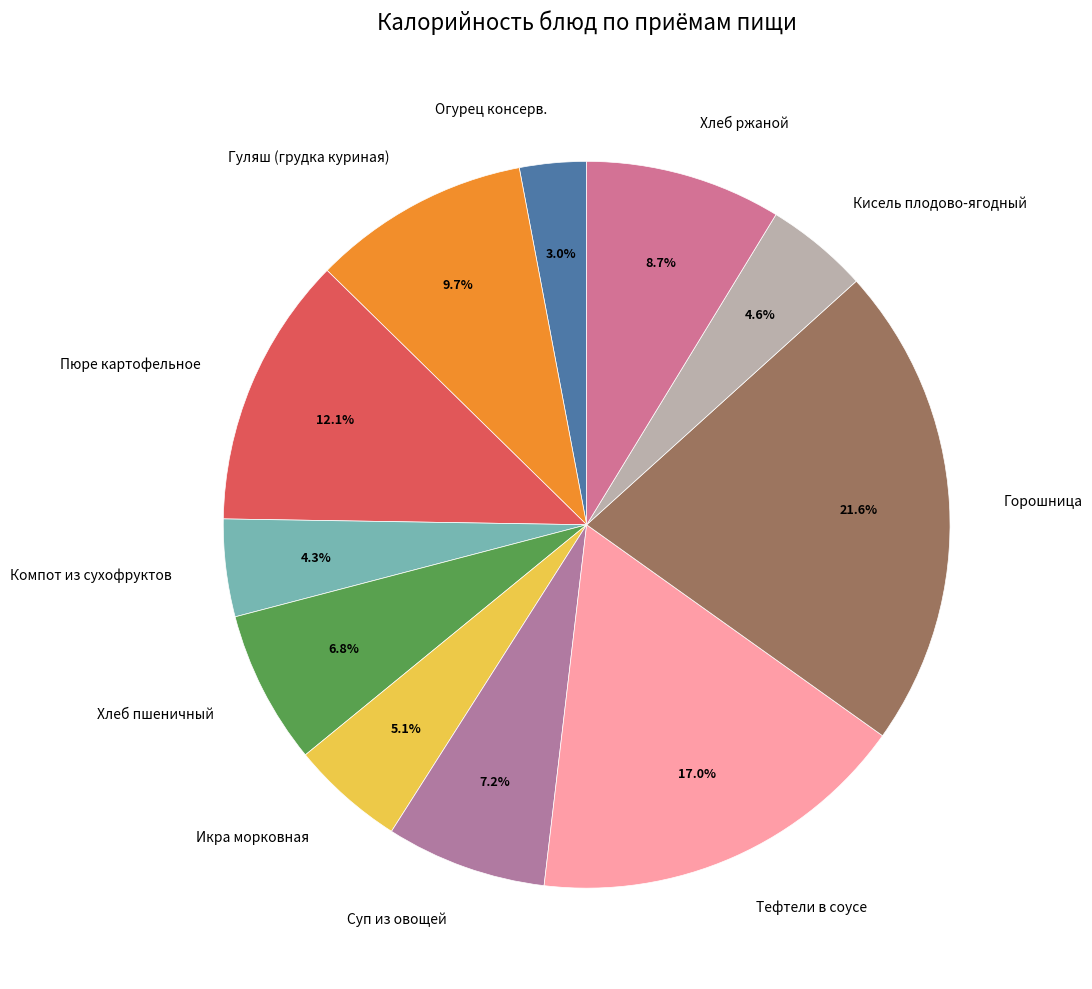

Which slice is the smallest?

Огурец консерв.